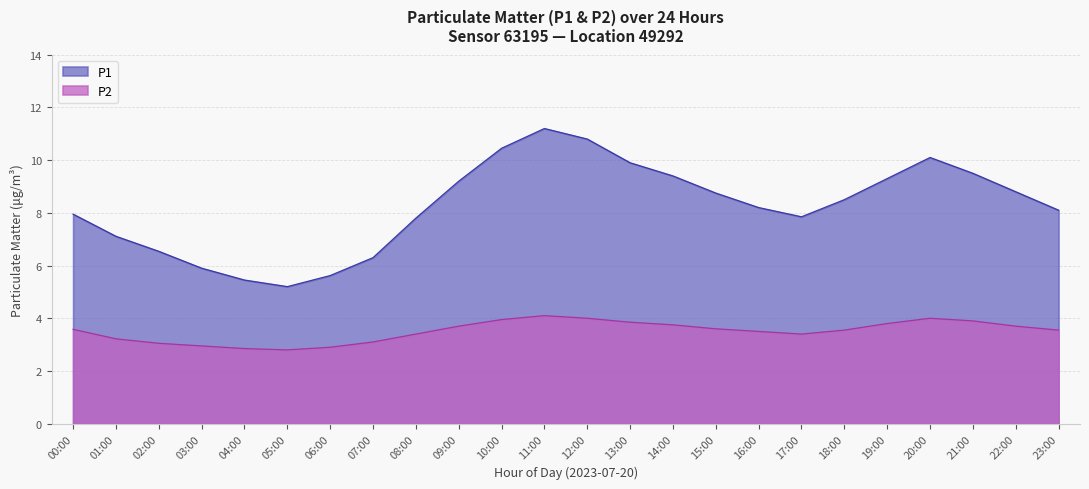

What is the sum of the P1 values at 17:00 and 18:00?

16.4